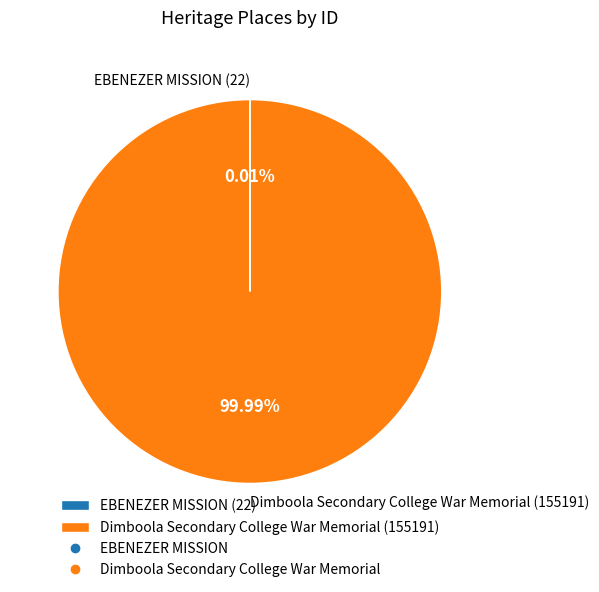

Is there a majority slice in this chart?

Yes